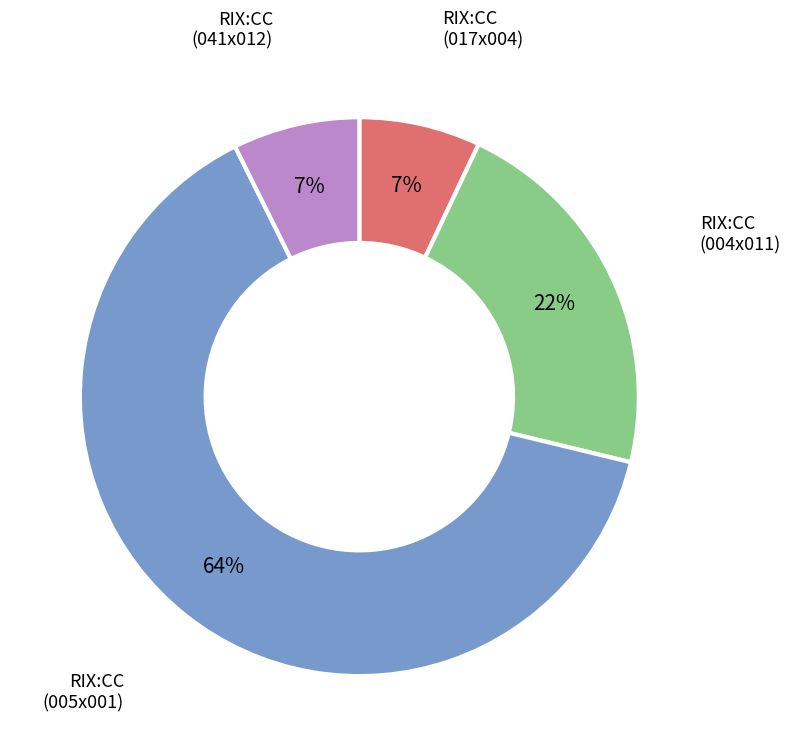

To the nearest percent, what is the average slice percentage?

25%